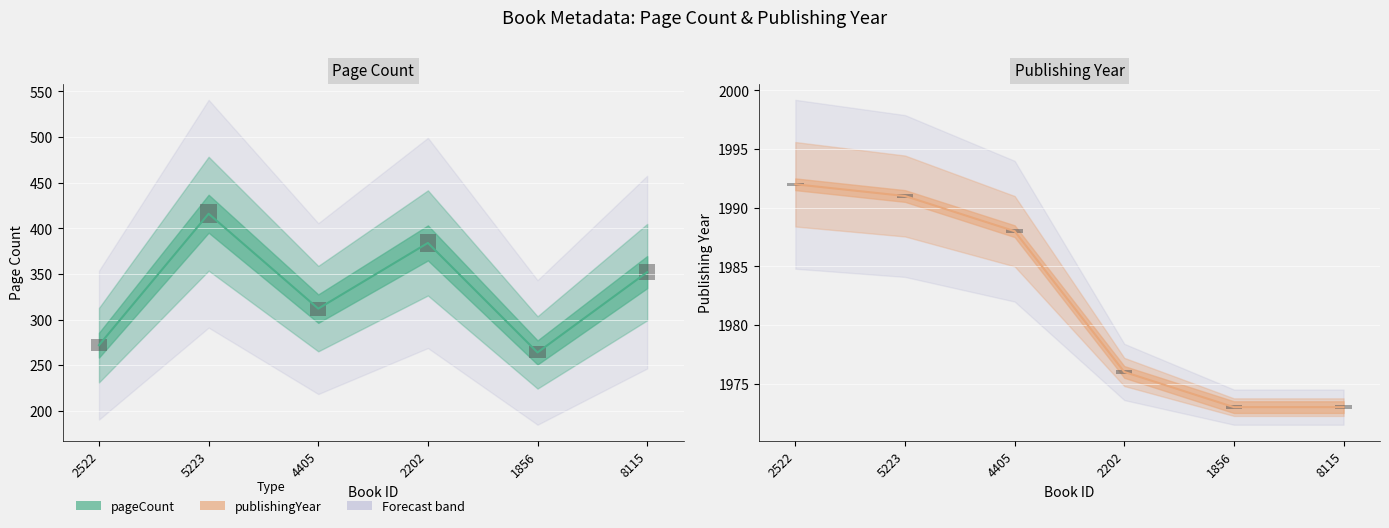

Reading left to right, extract all data points from this chart.

pageCount: 272	416	312	384	264	352
publishingYear: 1992	1991	1988	1976	1973	1973